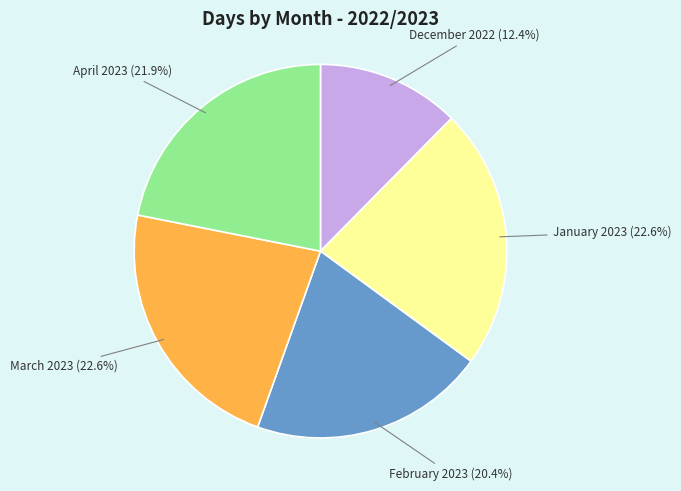

Does March 2023 represent more than half of the total?

No